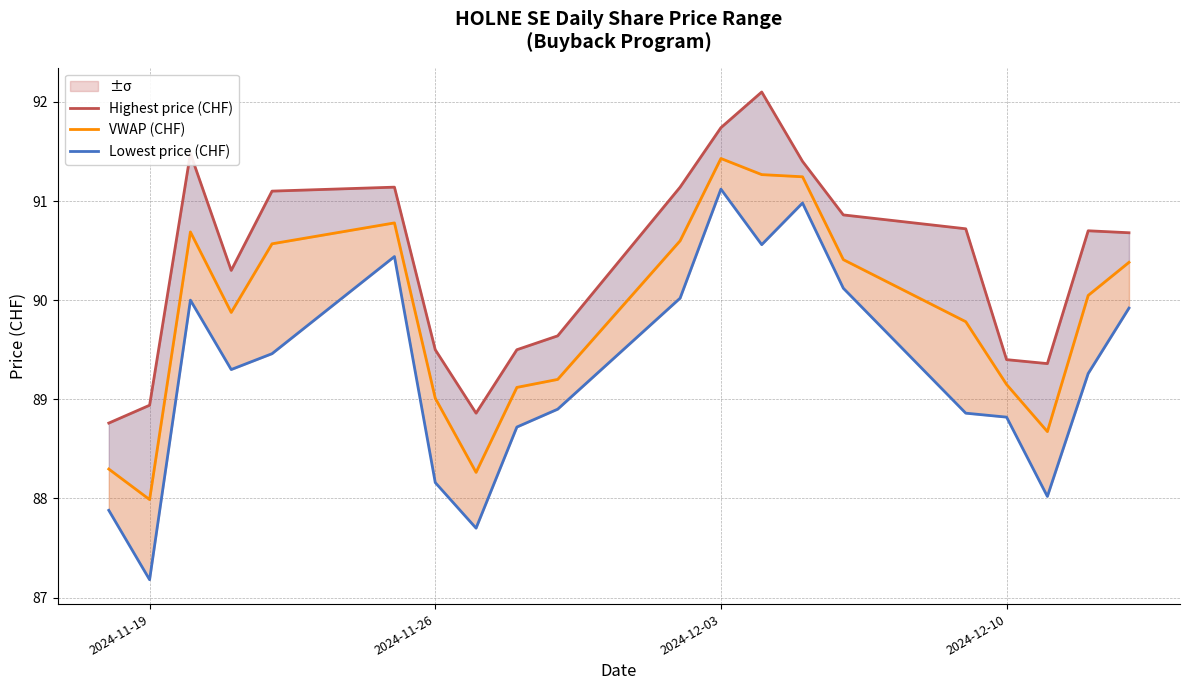

Reading left to right, transcribe all the data shown in this chart.

Highest price (CHF): 88.8	88.9	91.5	90.3	91.1	91.1	89.5	88.9	89.5	89.6	91.1	91.7	92.1	91.4	90.9	90.7	89.4	89.4	90.7	90.7
VWAP (CHF): 88.3	88.0	90.7	89.9	90.6	90.8	89.0	88.3	89.1	89.2	90.6	91.4	91.3	91.2	90.4	89.8	89.1	88.7	90.0	90.4
Lowest price (CHF): 87.9	87.2	90.0	89.3	89.5	90.4	88.2	87.7	88.7	88.9	90.0	91.1	90.6	91.0	90.1	88.9	88.8	88.0	89.3	89.9